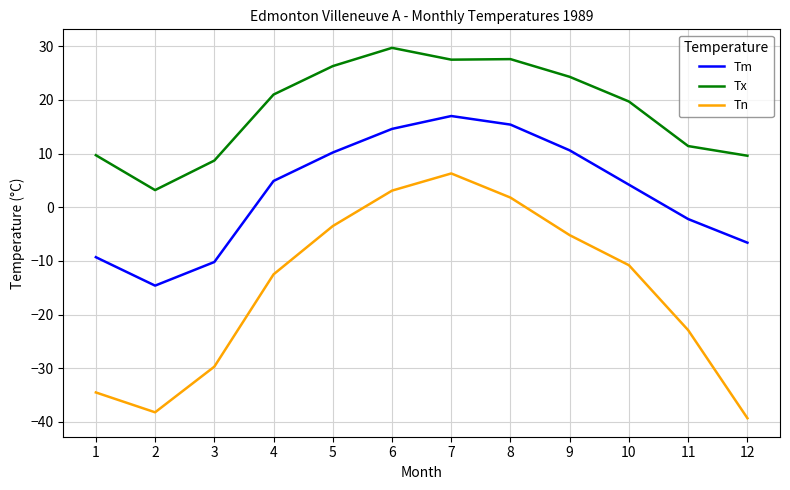

What is the smallest value displayed?

-39.3